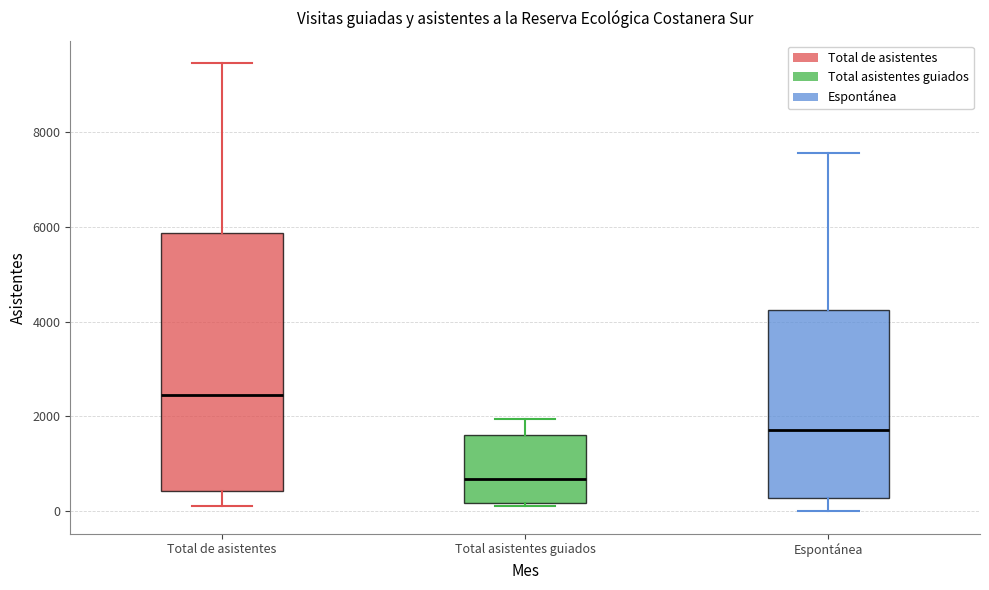

Reading left to right, read every box against the y-axis: the position of its median line, the range the box covers, and the ends of its whiskers. The values are not printed on the chart, so give them approximately, as read against the axis.

Total de asistentes: median 2400, box 400 to 5800, whiskers 200 to 9400
Total asistentes guiados: median 600, box 200 to 1600, whiskers 200 (just below the box's lower edge) to 2000
Espontánea: median 1800, box 200 to 4200, whiskers 0 to 7600